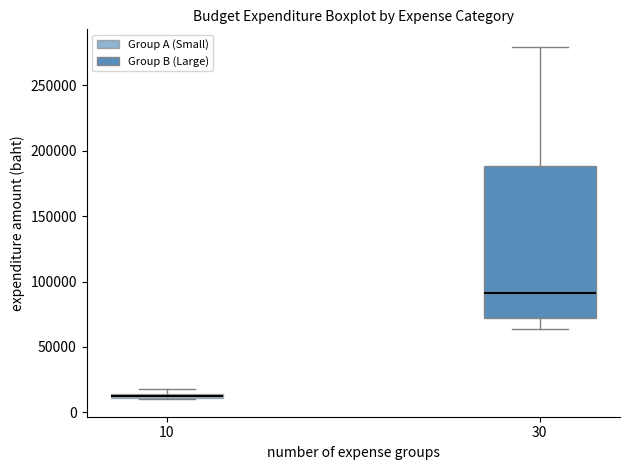

Where is the lower edge of the box at x = 30 on the y-axis? The values are not printed on the chart, so give them approximately, as read against the axis.

70000